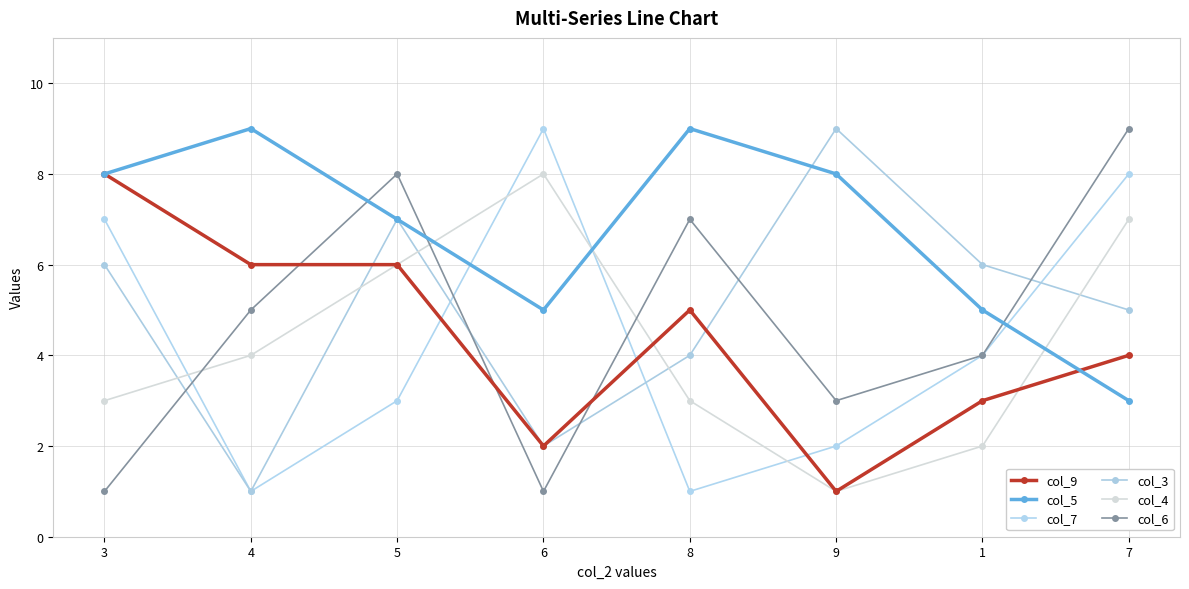

How many distinct data groups are displayed?

6